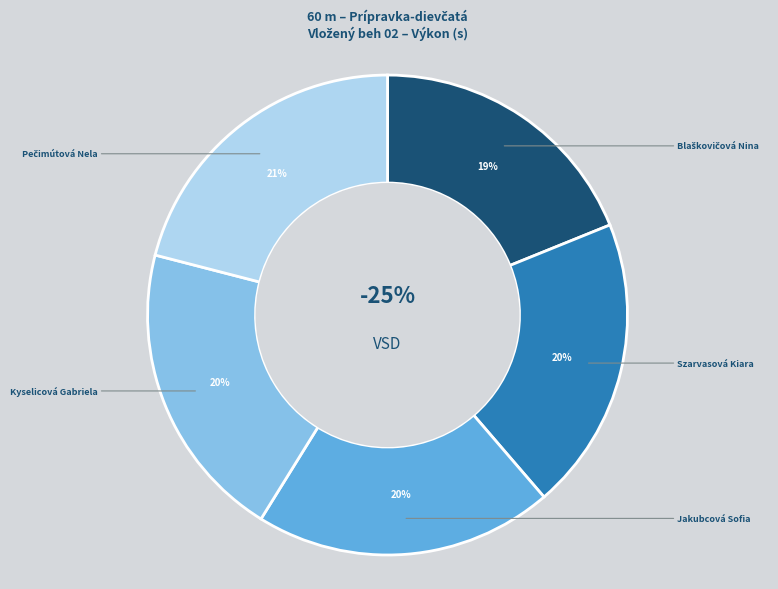

Count the number of slices in the pie.

5